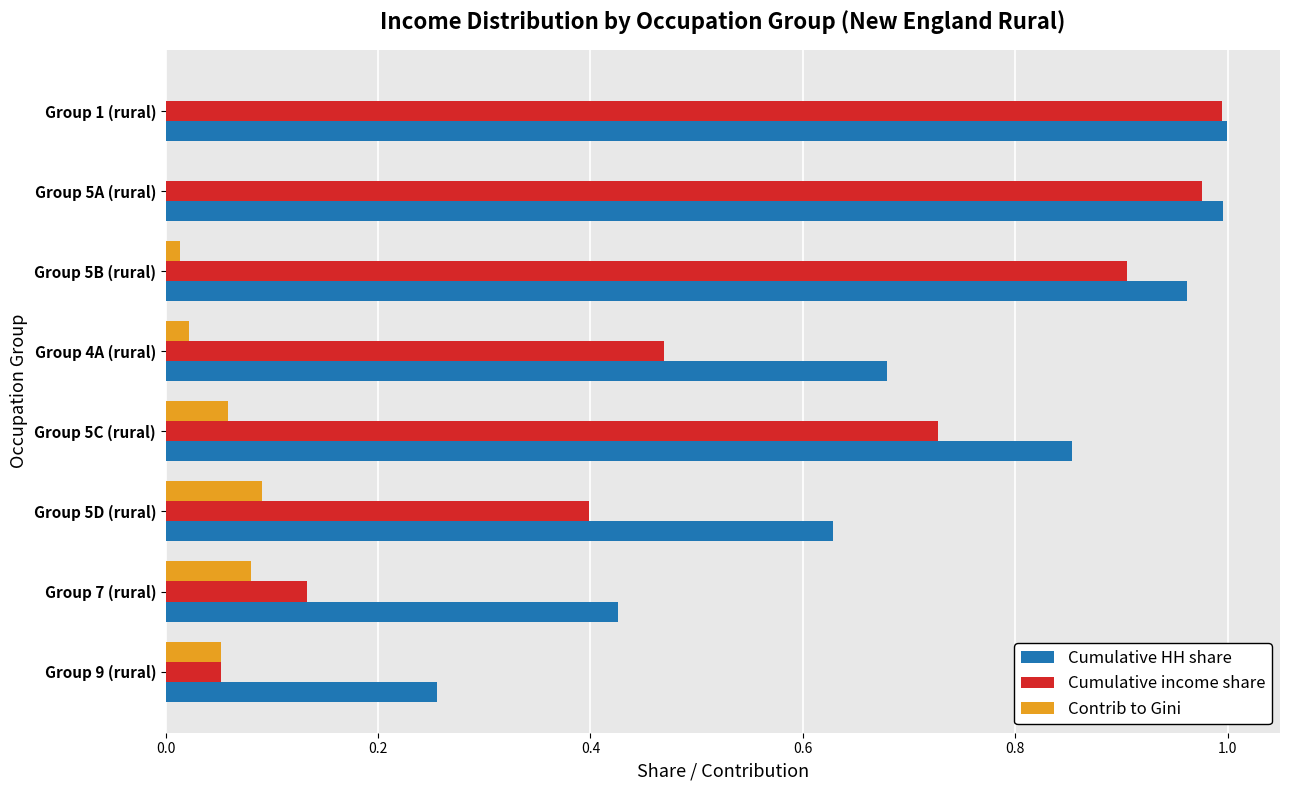

The value of Cumulative income share at Group 5A (rural) is 1.0. True or false?

True